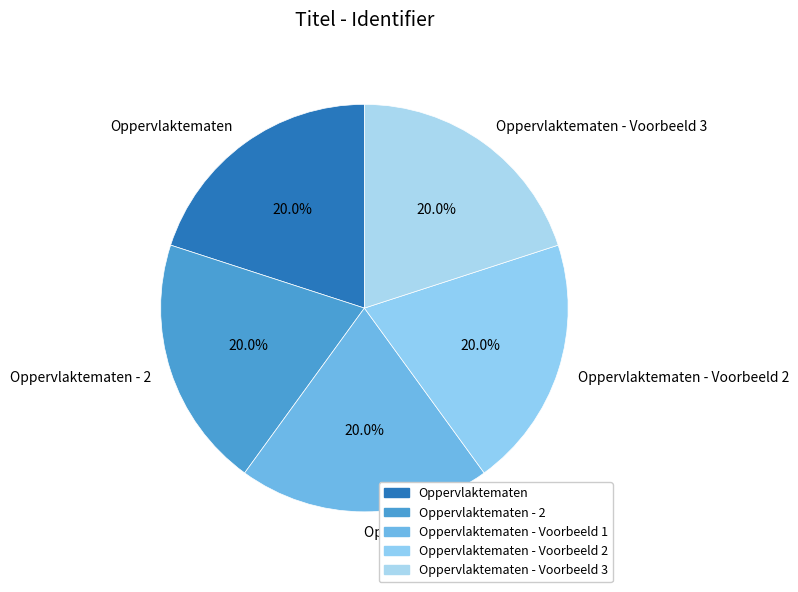

Does Oppervlaktematen - 2 account for over 50% of the chart?

No